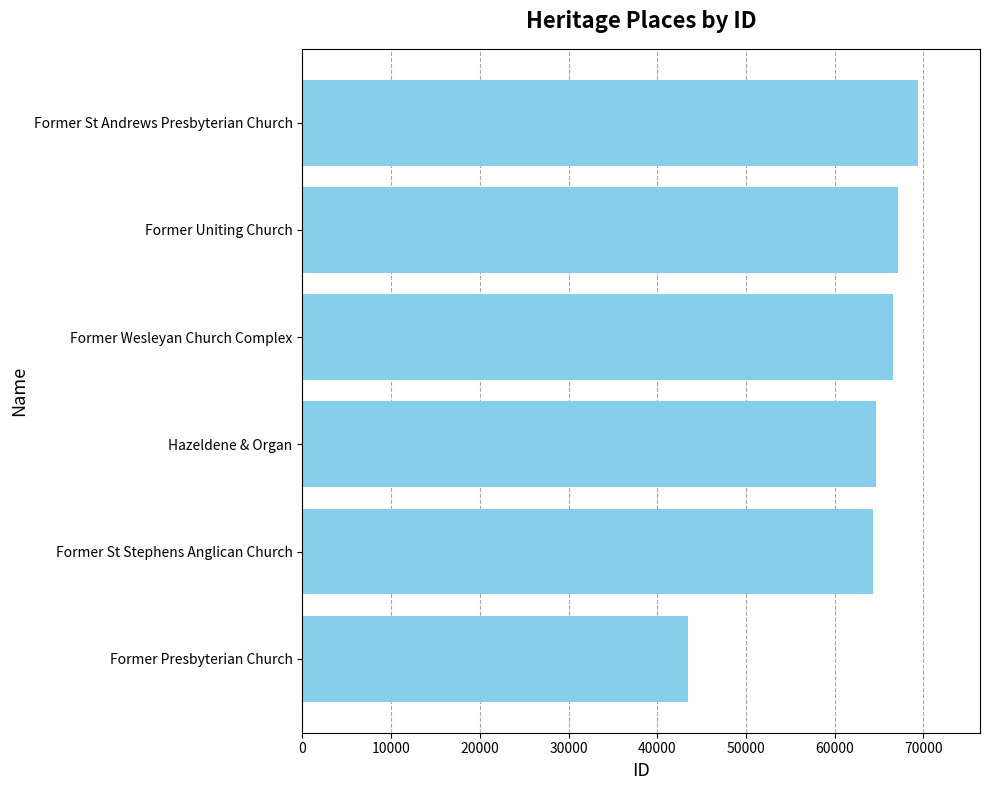

At which category does the chart reach its peak across all series?

Former St Andrews Presbyterian Church